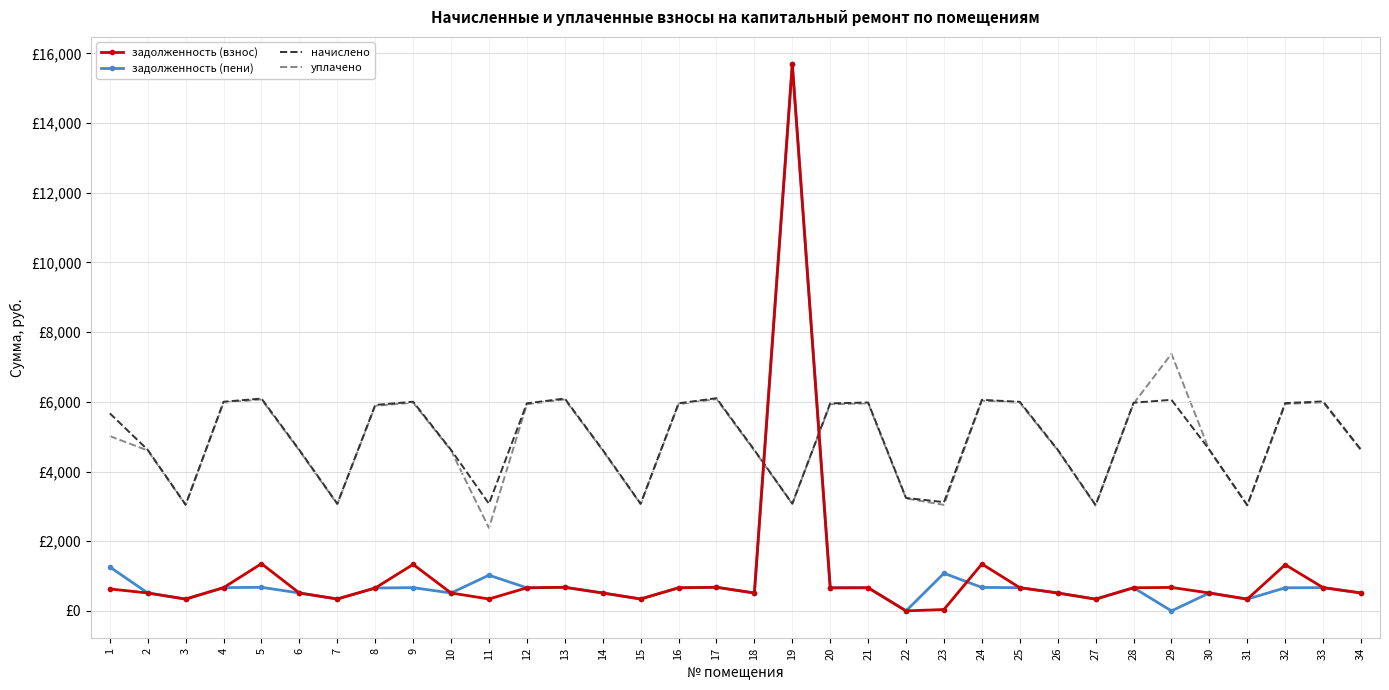

What are all the series names shown in the legend?

задолженность (взнос), задолженность (пени), начислено, уплачено